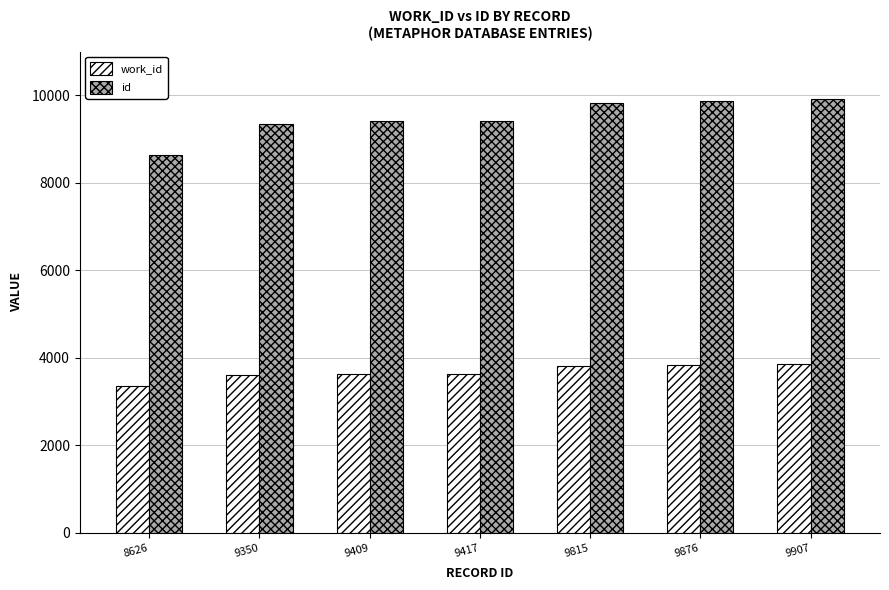

Which series has the widest spread of values?

id